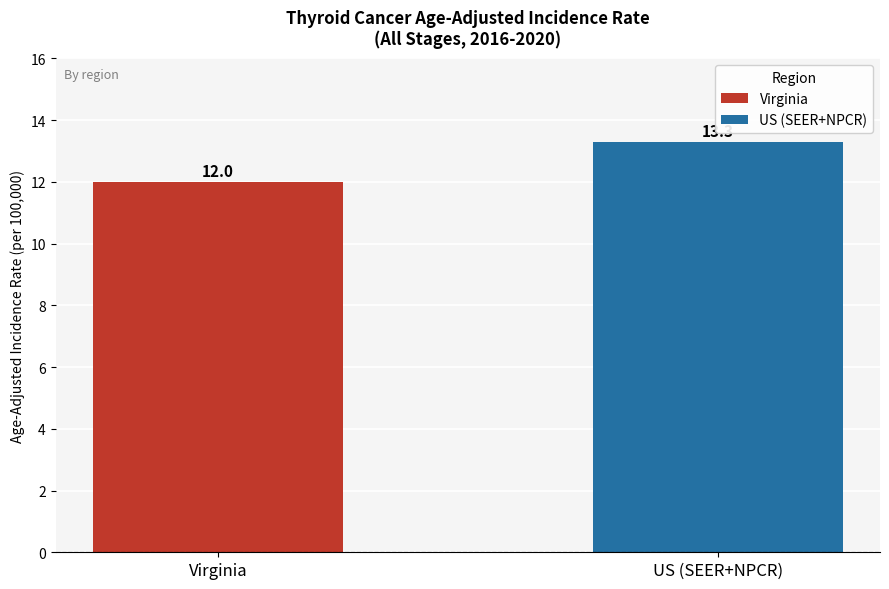

Reading left to right, list all the values displayed in this chart.

12.0	13.3